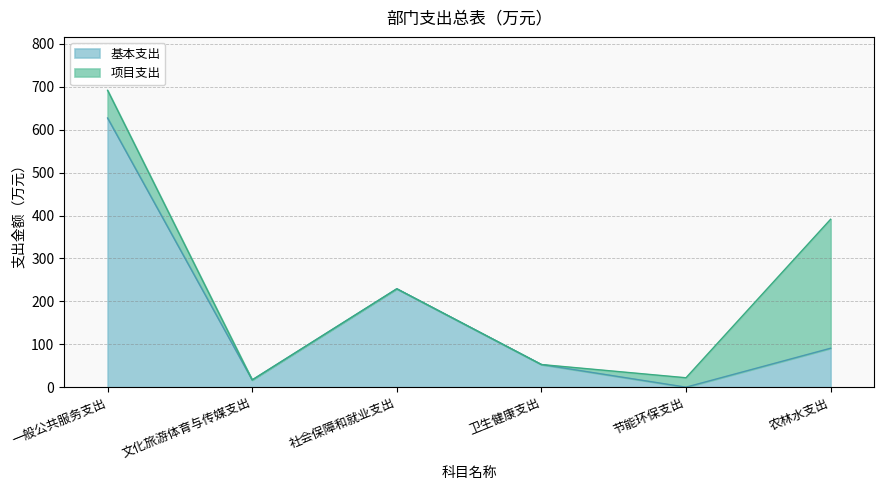

What position from the right is 节能环保支出?

2